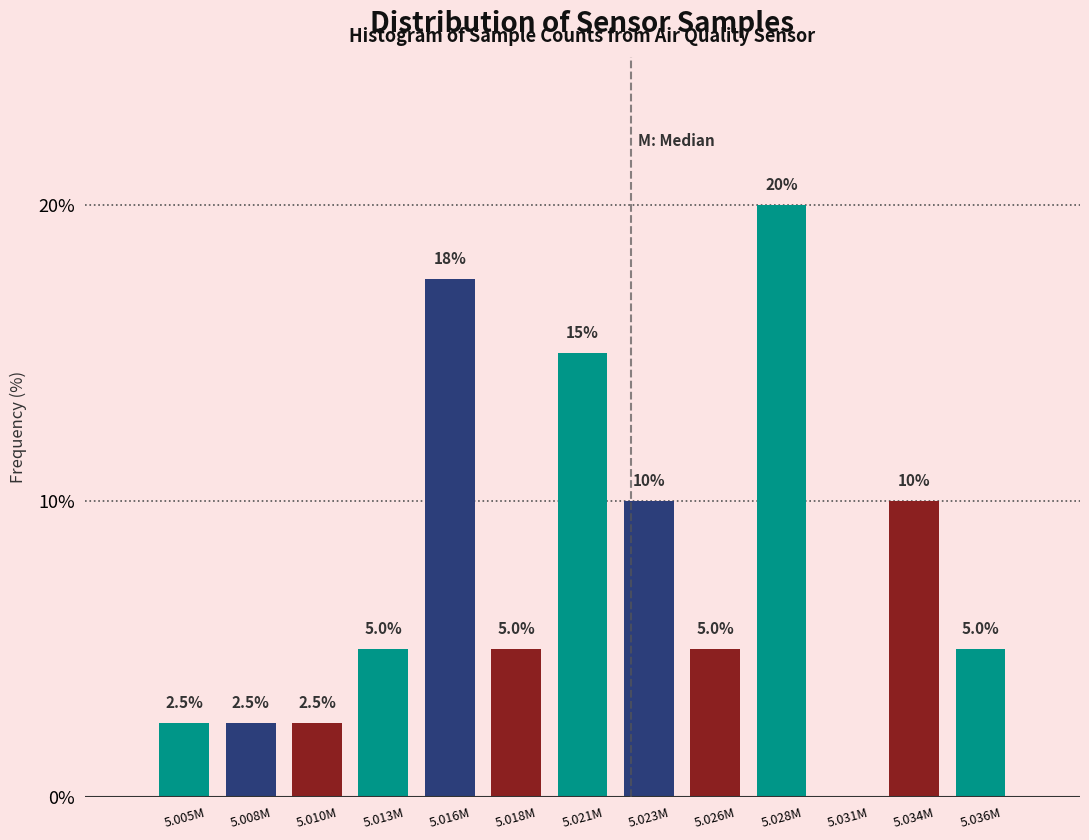

Reading left to right, extract all data points from this chart.

5.005M=2.5	5.008M=2.5	5.010M=2.5	5.013M=5.0	5.016M=17.5	5.018M=5.0	5.021M=15.0	5.023M=10.0	5.026M=5.0	5.028M=20.0	5.031M=0.0	5.034M=10.0	5.036M=5.0